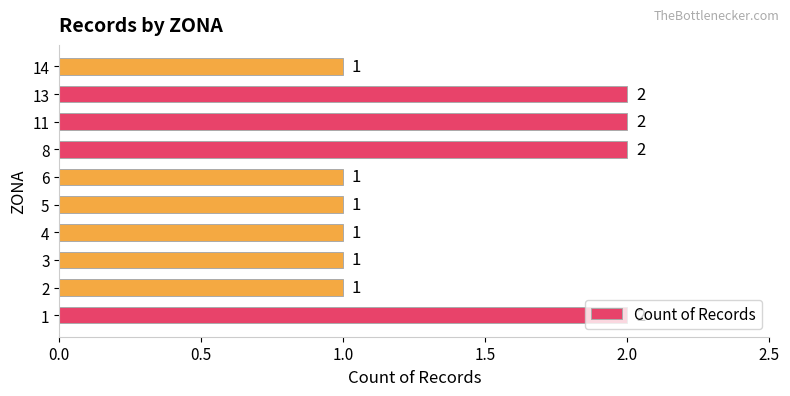

What is the maximum value shown in the chart?

2